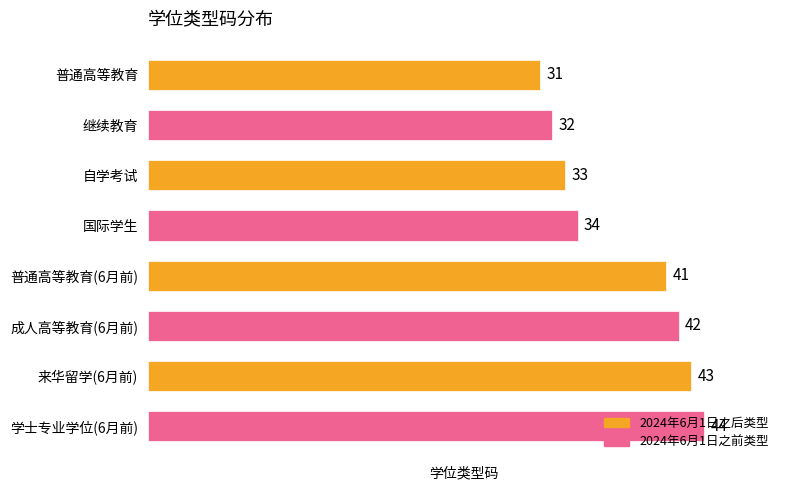

What is the change in value from 普通高等教育(6月前) to 学士专业学位(6月前)?

+3